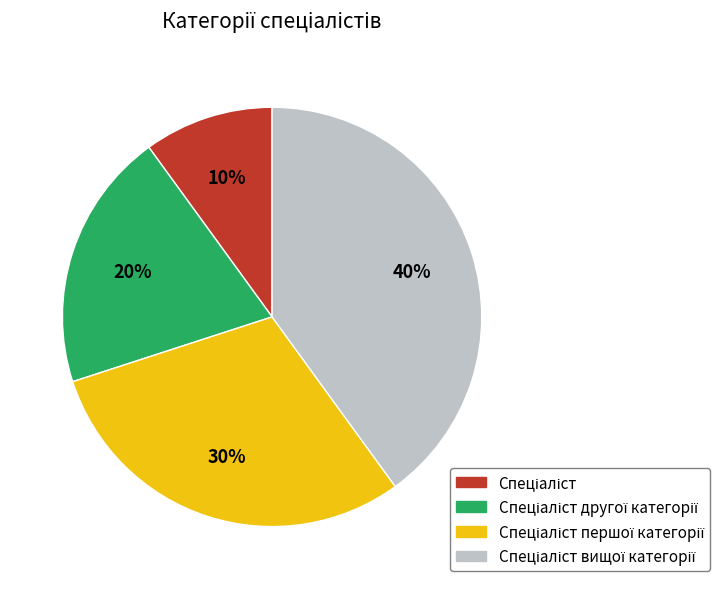

To the nearest percent, what is the average slice percentage?

25%